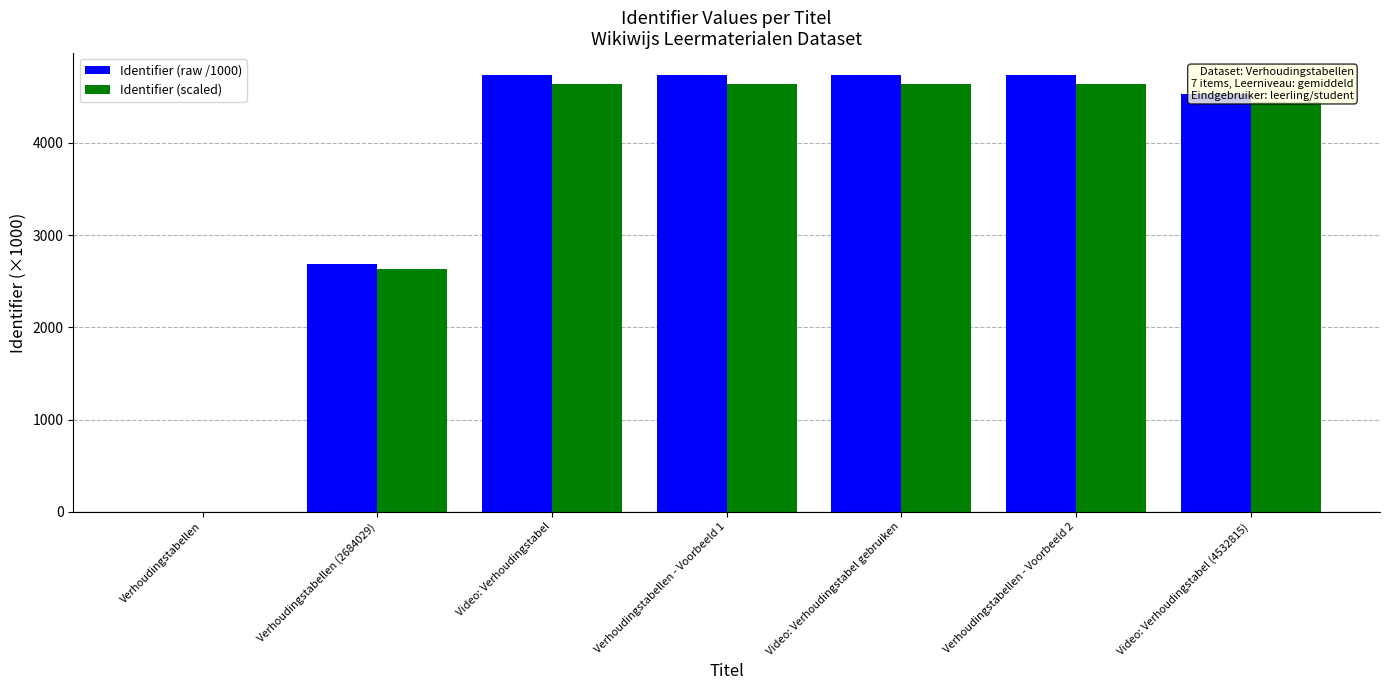

True or false: Identifier (scaled) has a value of 4643.0 at Video: Verhoudingstabel.

True